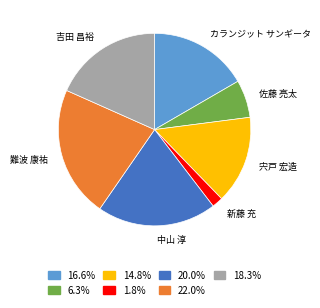

Does any single category account for the majority?

No